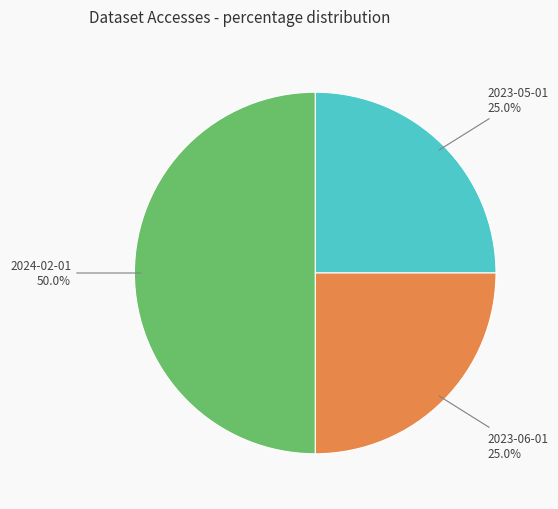

Approximately how many times larger is the value at 2023-06-01 compared to 2024-02-01?

0.5